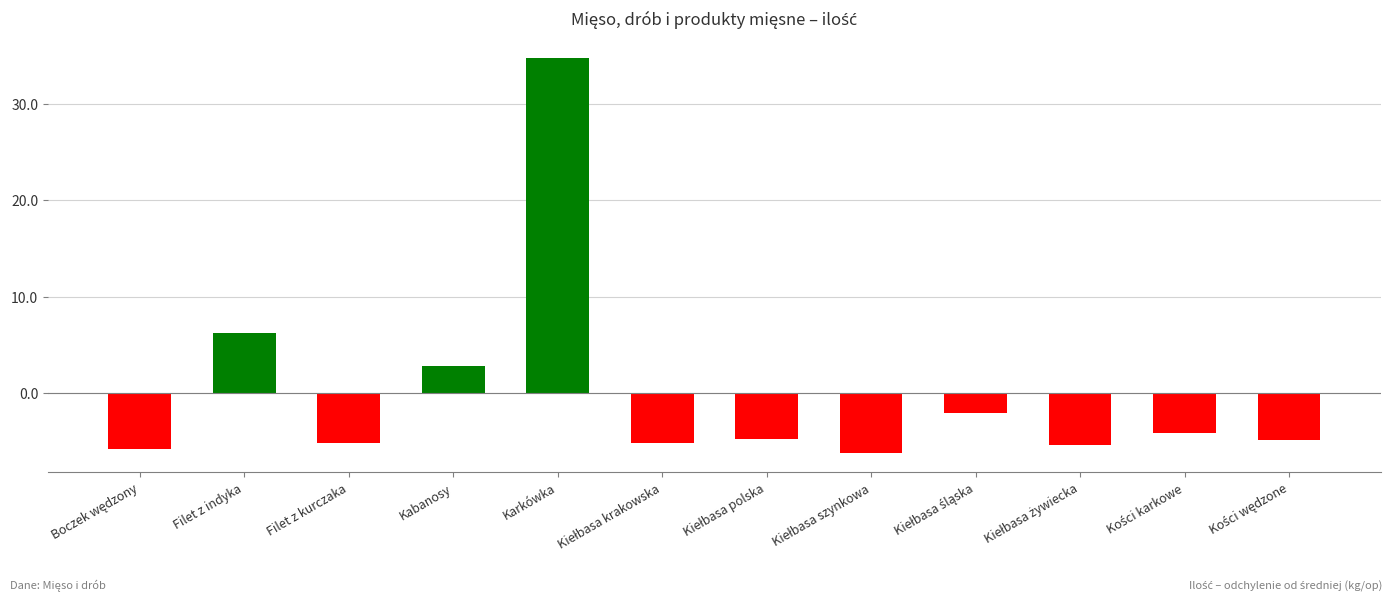

What is the label of the 3rd bar from the left?

Filet z kurczaka